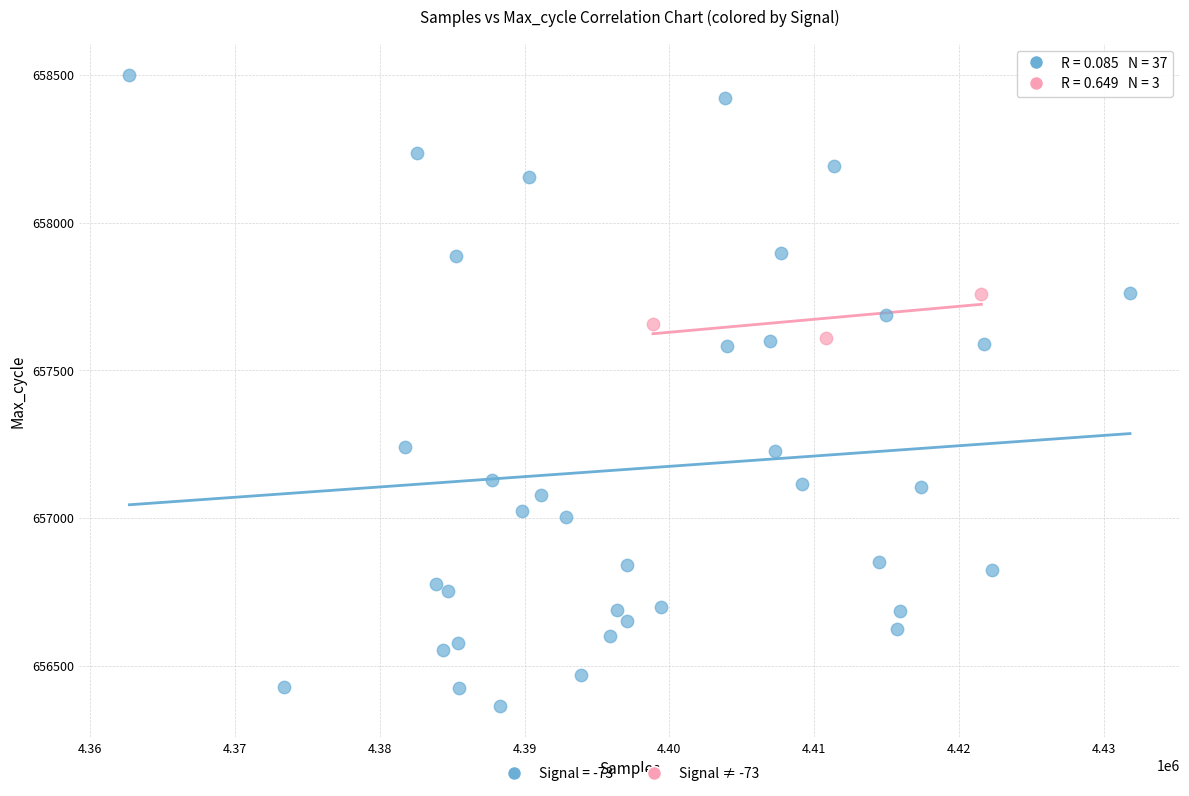

Which series reaches the minimum Y coordinate?

Signal = -73